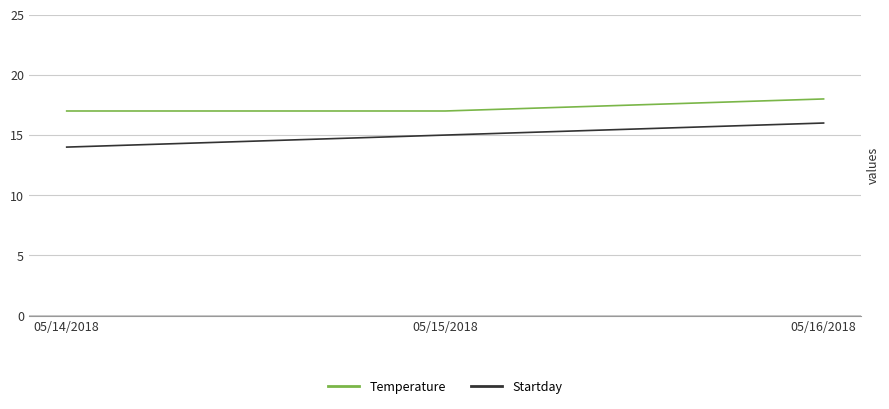

Reading left to right, extract all data points from this chart.

Temperature: 05/14/2018=17	05/15/2018=17	05/16/2018=18
Startday: 05/14/2018=14	05/15/2018=15	05/16/2018=16